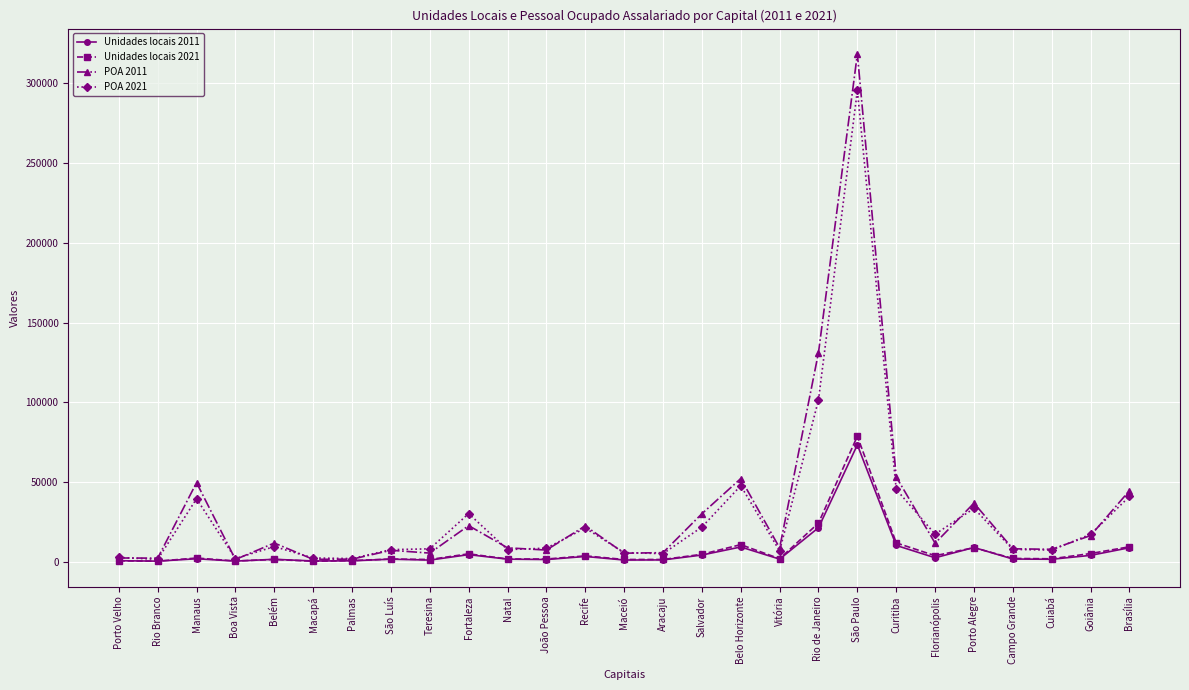

What are all the series names shown in the legend?

Unidades locais 2011, Unidades locais 2021, POA 2011, POA 2021